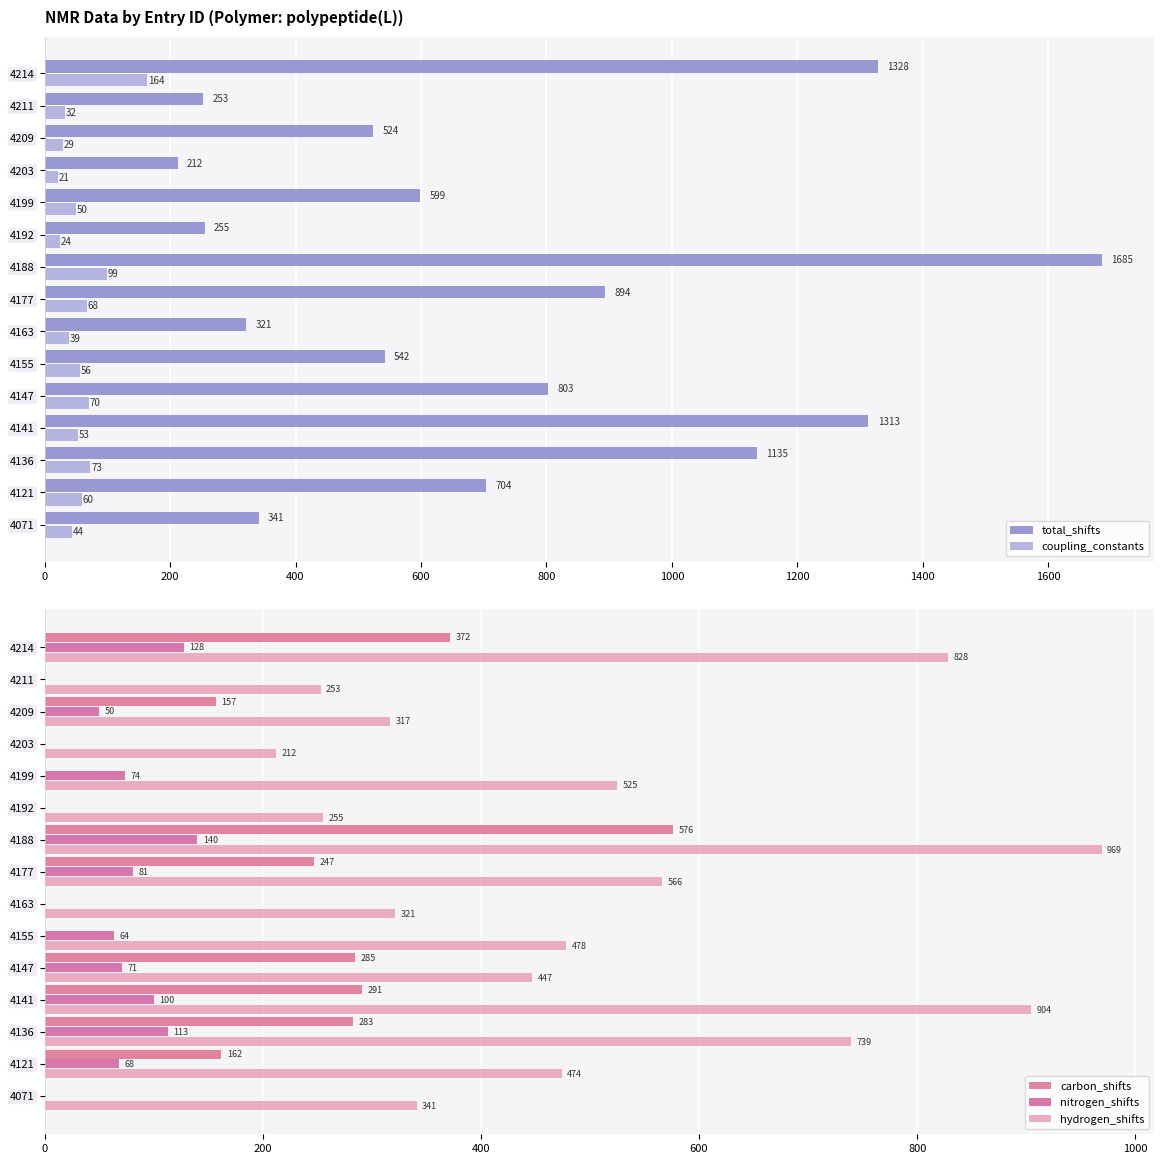

Is it true that coupling_constants equals 73 at 4136?

True